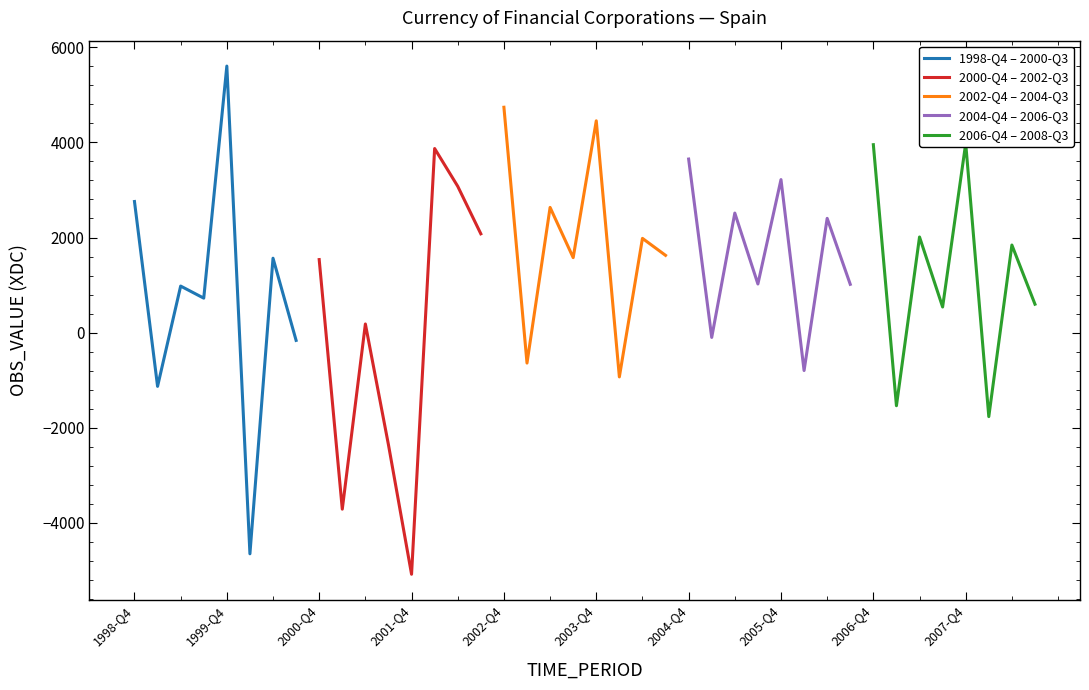

At which label does 2002-Q4 – 2004-Q3 first exceed 1982?

2002-Q4